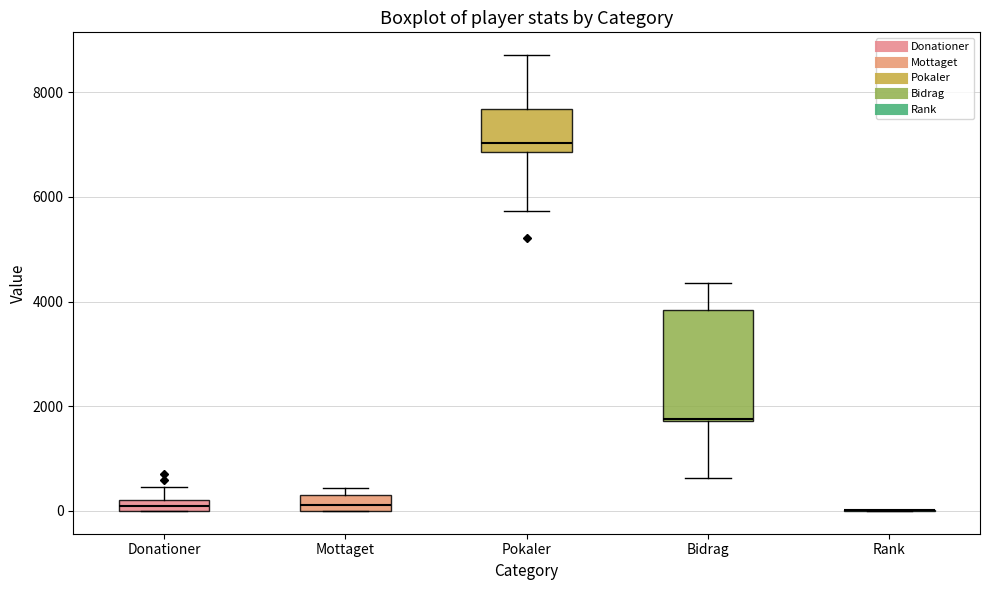

Comparing the boxes themselves (not the whiskers), which one is the tallest?

Bidrag